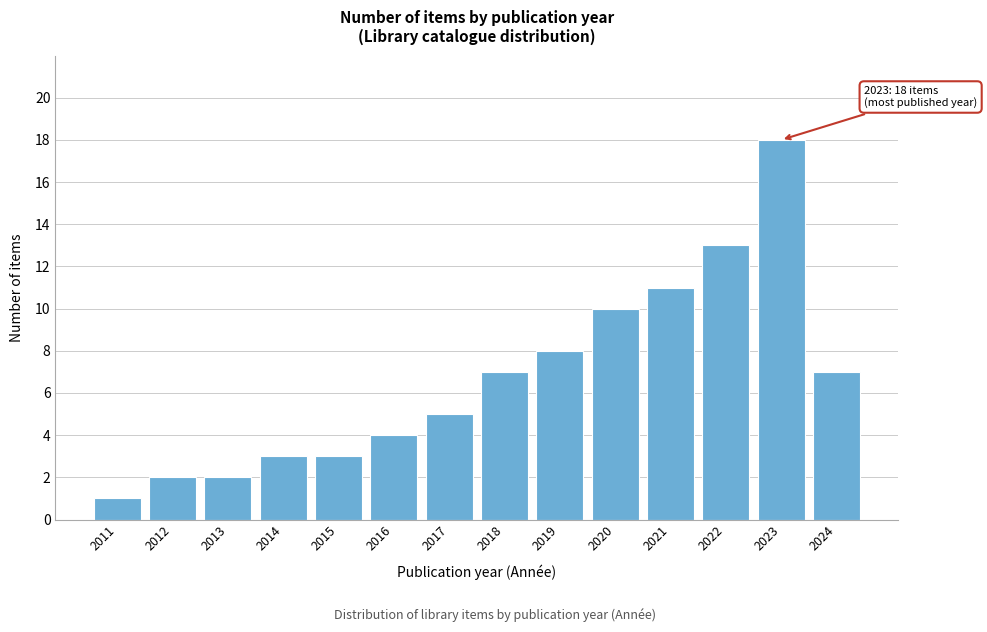

Reading left to right, transcribe all the data shown in this chart.

1	2	2	3	3	4	5	7	8	10	11	13	18	7